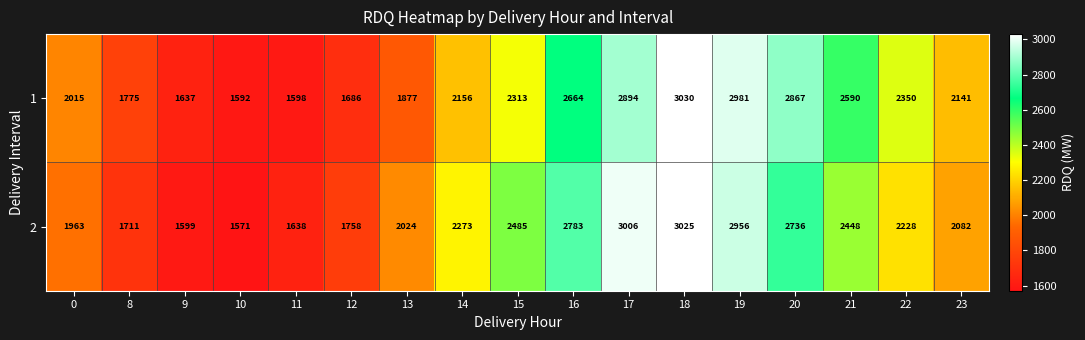

At how many categories does at least one series exceed 2332?

8